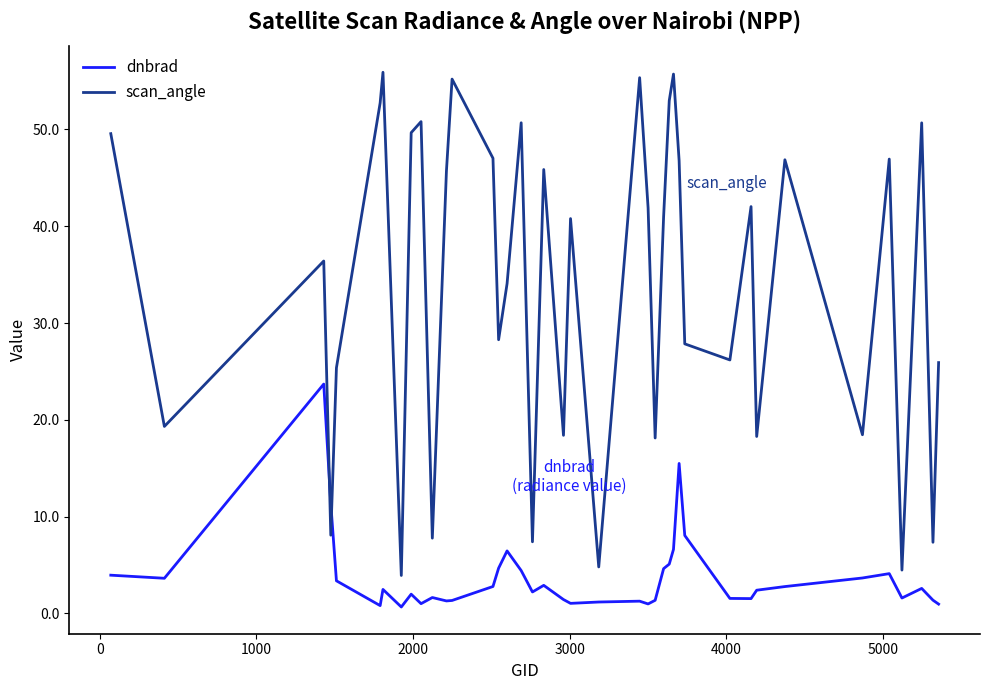

After their last crossing, which series has the higher values: scan_angle or dnbrad?

scan_angle